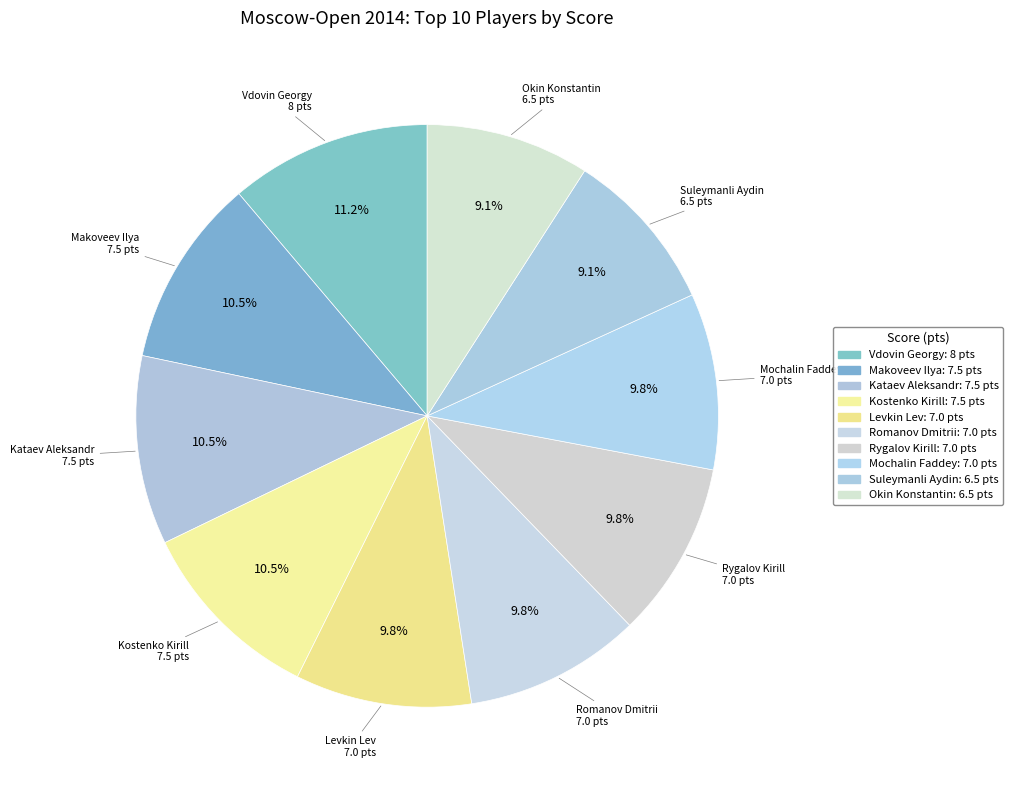

What is the total percentage of Makoveev Ilya and Suleymanli Aydin?

19.6%